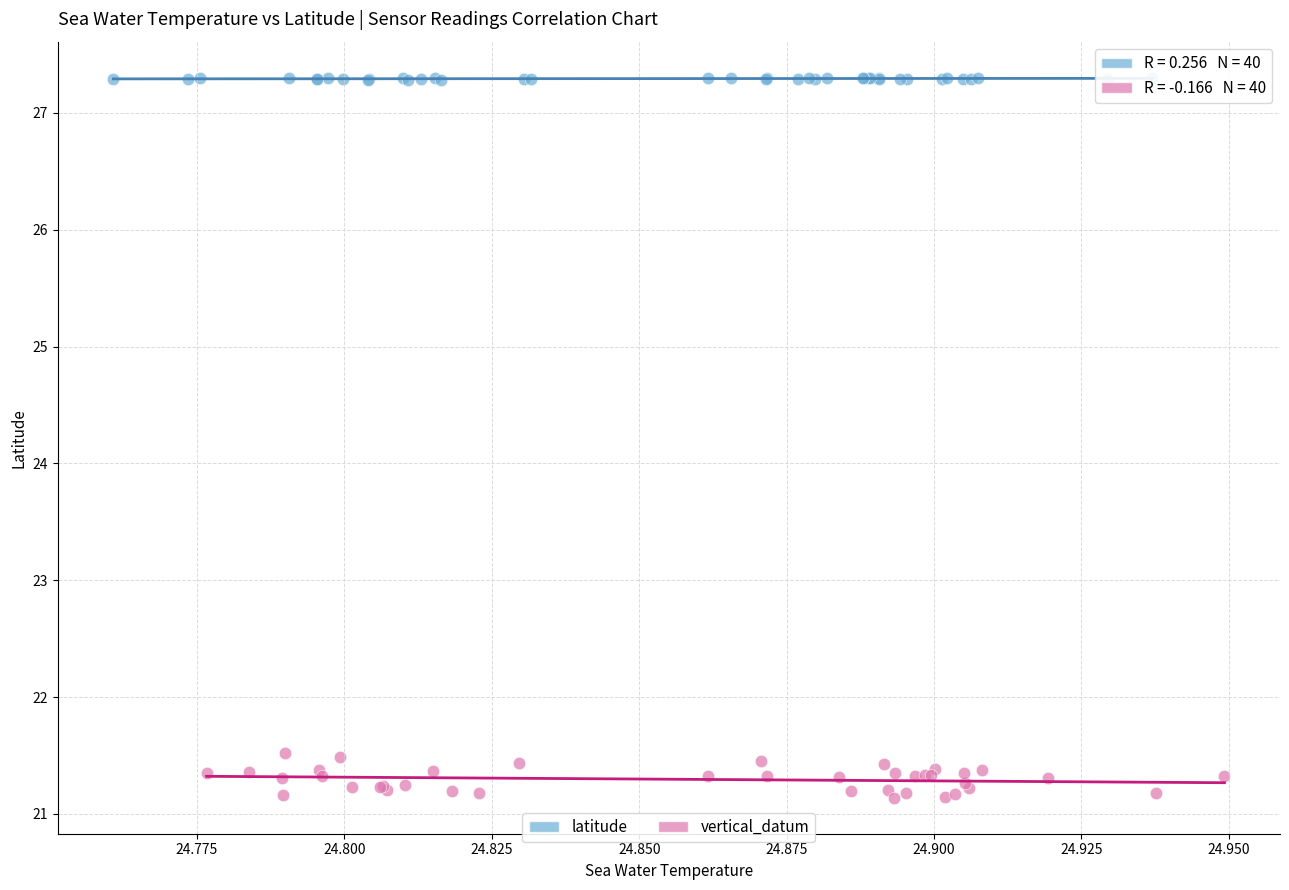

Which series contains the highest Y value?

latitude